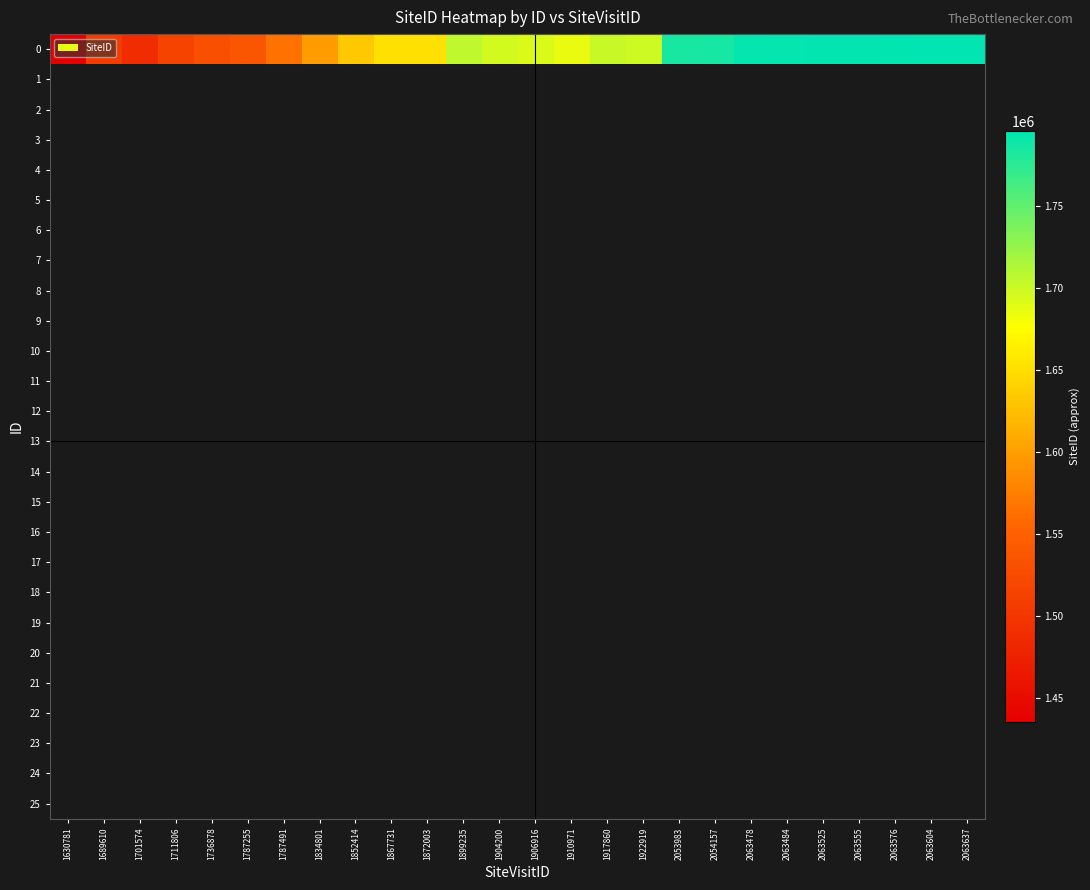

List the series in order of their peak value, lowest first.

0, 1, 2, 3, 4, 5, 6, 7, 8, 9, 10, 11, 12, 13, 14, 15, 16, 17, 18, 19, 20, 21, 22, 23, 24, 25